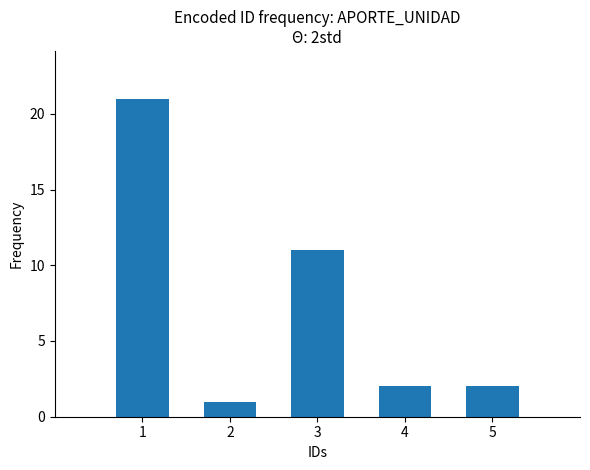

Which has a higher value, 3 or 4?

3